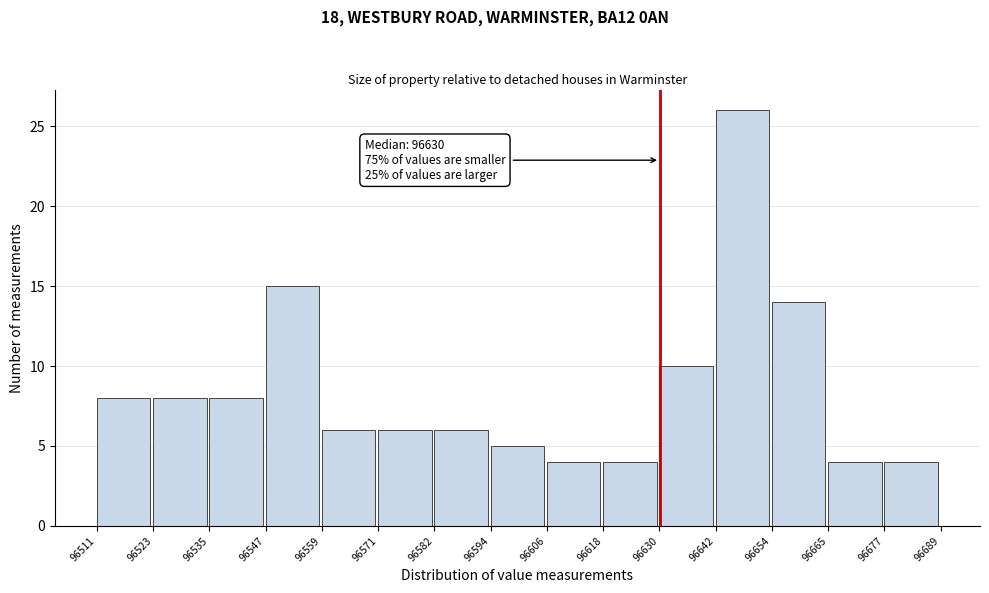

Which range on the x-axis has the tallest bar?

96642 to 96654